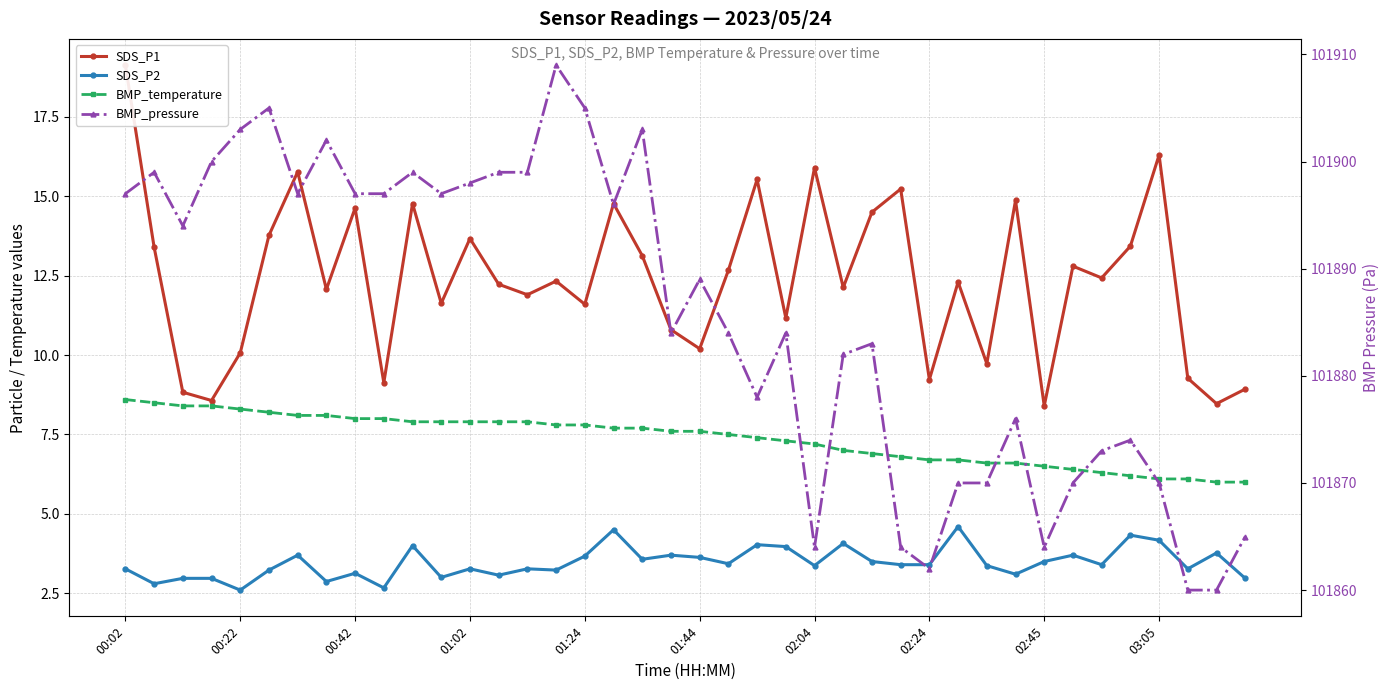

What is the difference between the second highest and second lowest values in the BMP_temperature series?

2.5